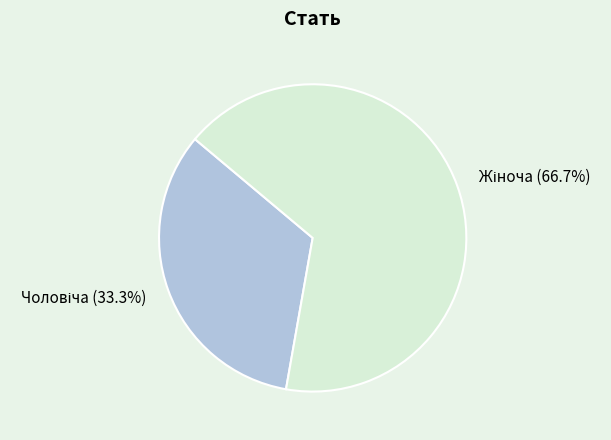

Is there any slice that represents more than half of the pie?

Yes